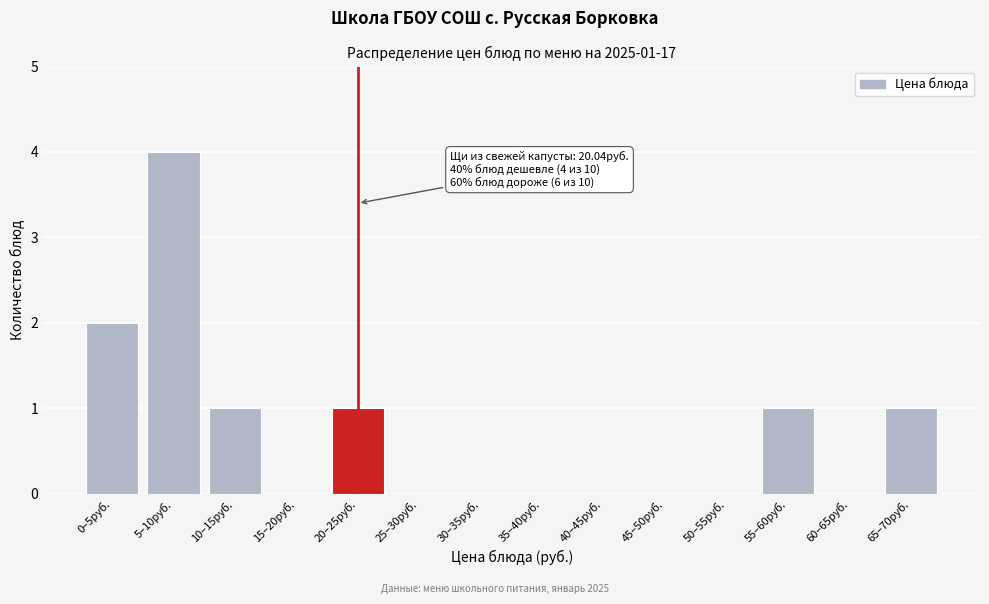

Reading left to right, extract all data points from this chart.

0–5руб.=2	5–10руб.=4	10–15руб.=1	15–20руб.=0	20–25руб.=1	25–30руб.=0	30–35руб.=0	35–40руб.=0	40–45руб.=0	45–50руб.=0	50–55руб.=0	55–60руб.=1	60–65руб.=0	65–70руб.=1